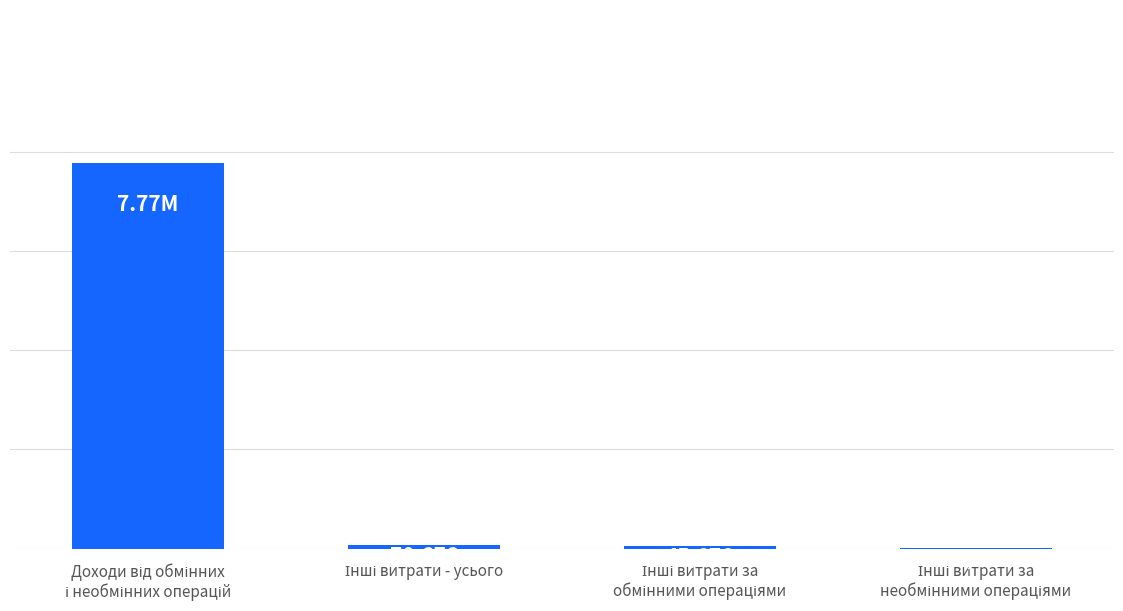

What is the difference between the values at Інші витрати за
необмінними операціями and Інші витрати - усього?

45676